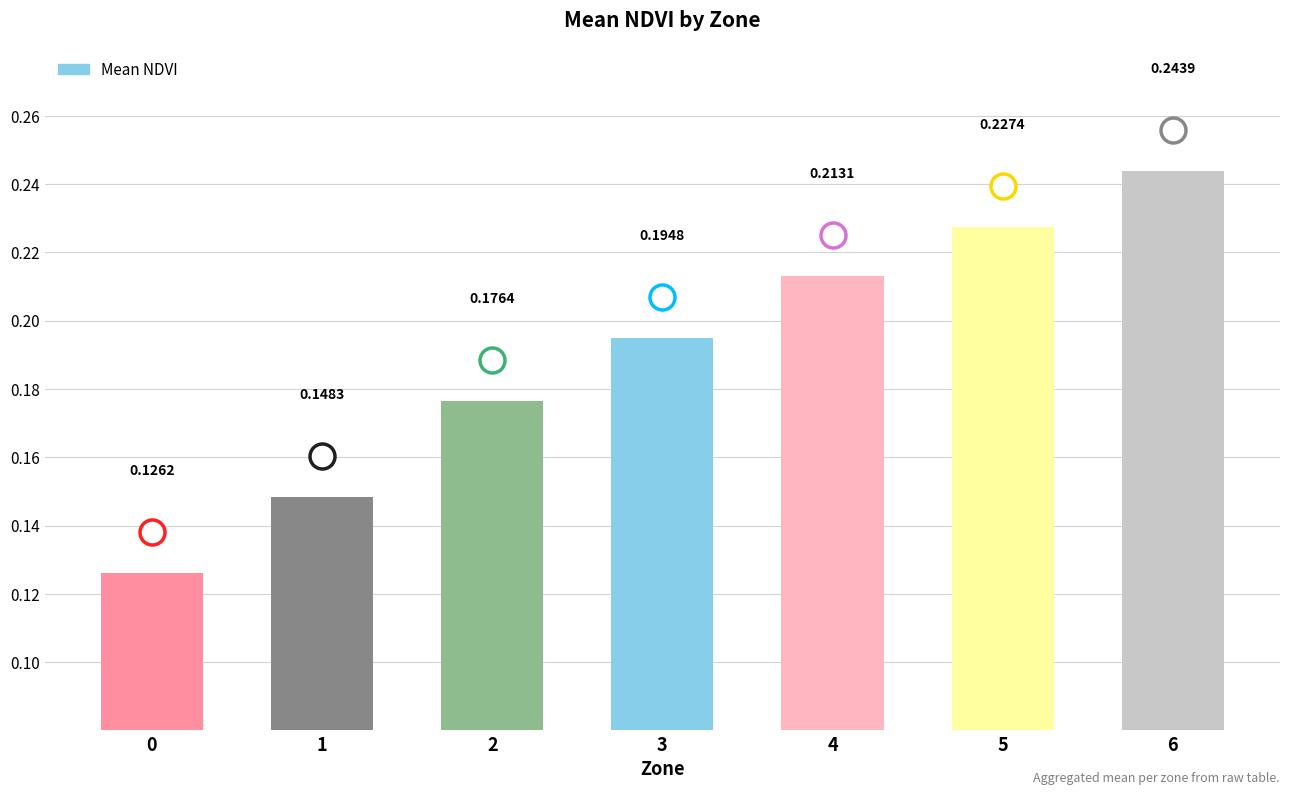

List the labels in order of value, smallest first.

0, 1, 2, 3, 4, 5, 6